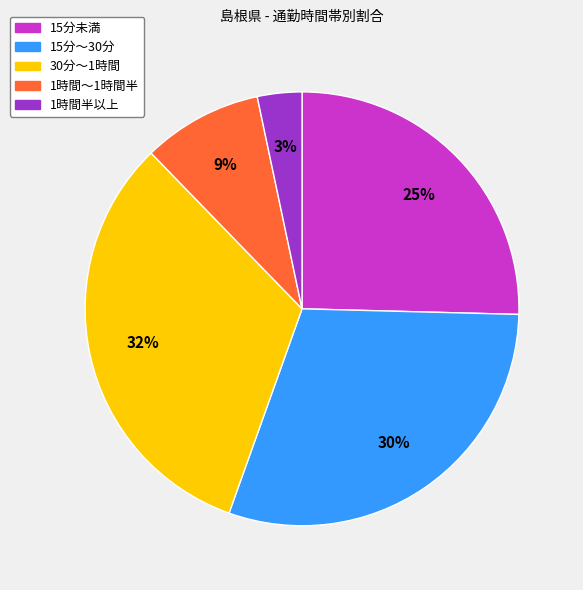

True or false: 1時間半以上 accounts for 17% of the total.

False